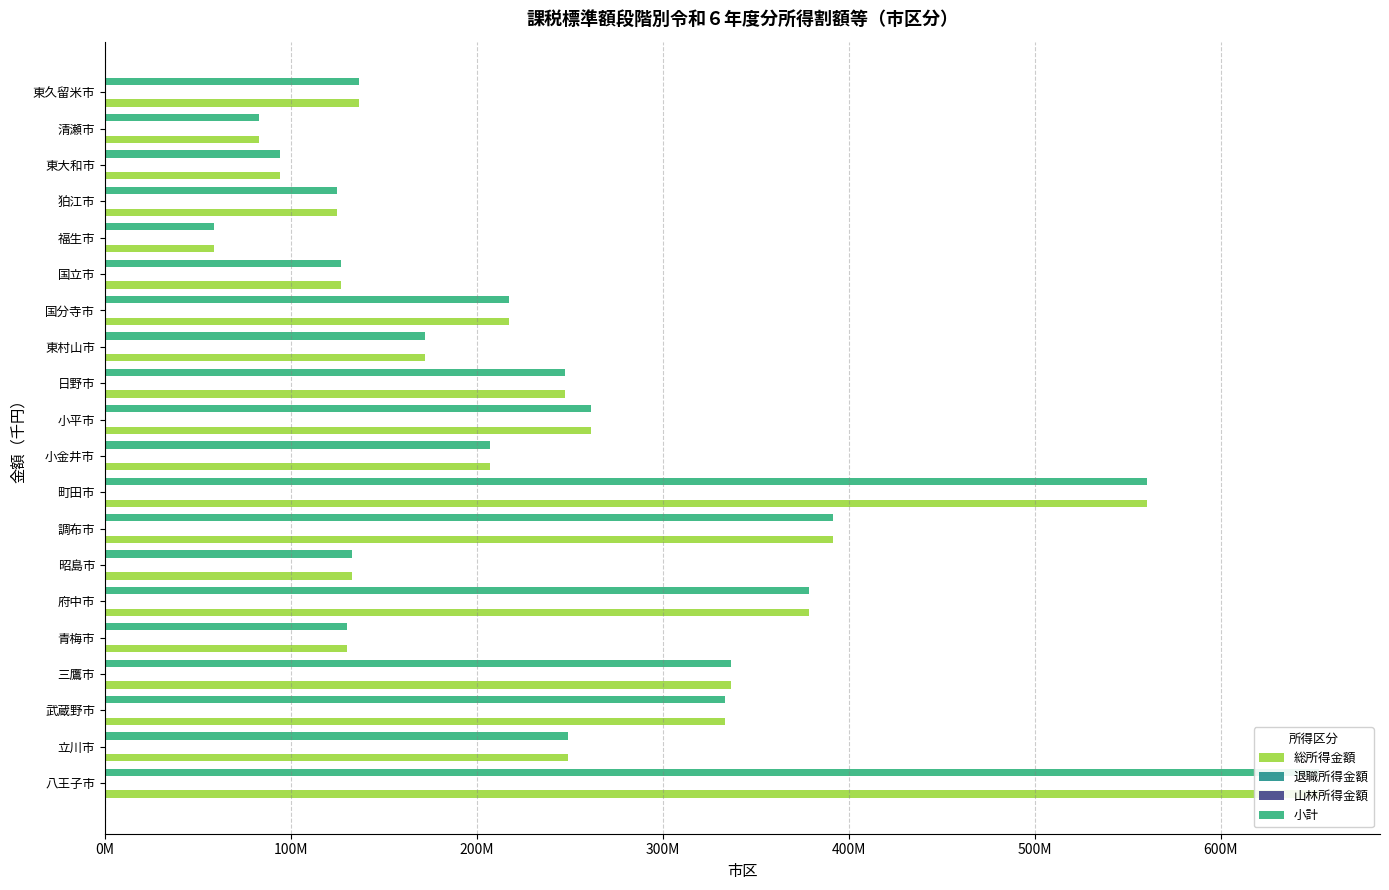

The value of 退職所得金額 at 東久留米市 is -104394. True or false?

False